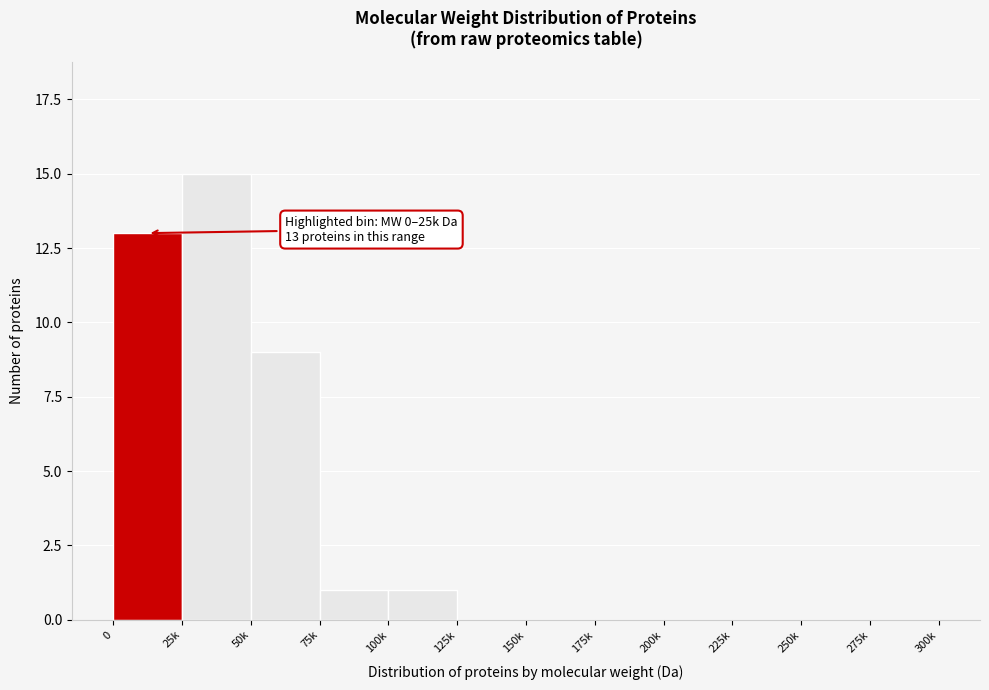

Reading left to right, transcribe all the data shown in this chart.

0=13	25k=15	50k=9	75k=1	100k=1	125k=0	150k=0	175k=0	200k=0	225k=0	250k=0	275k=0